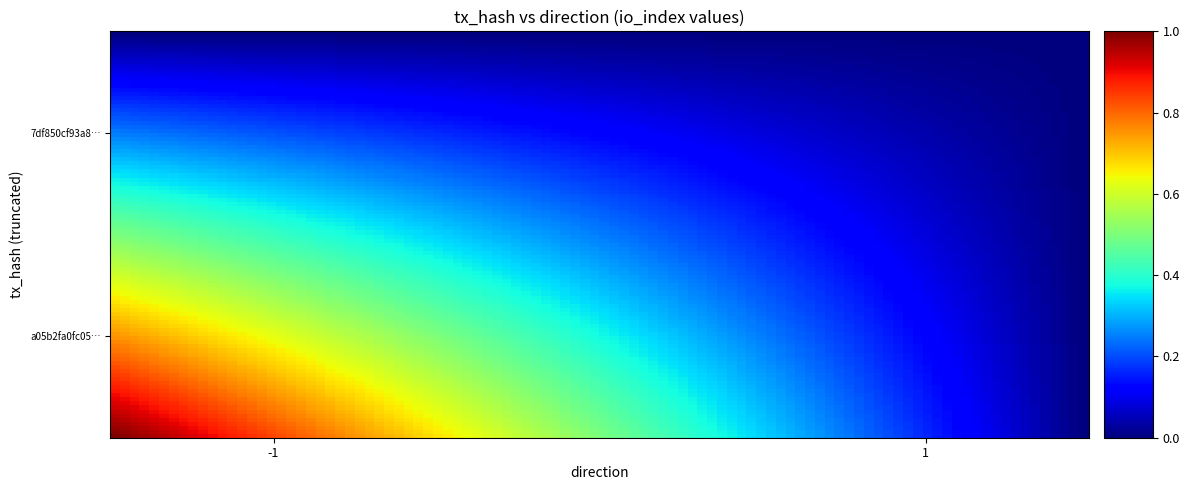

What is the greatest value displayed?

1